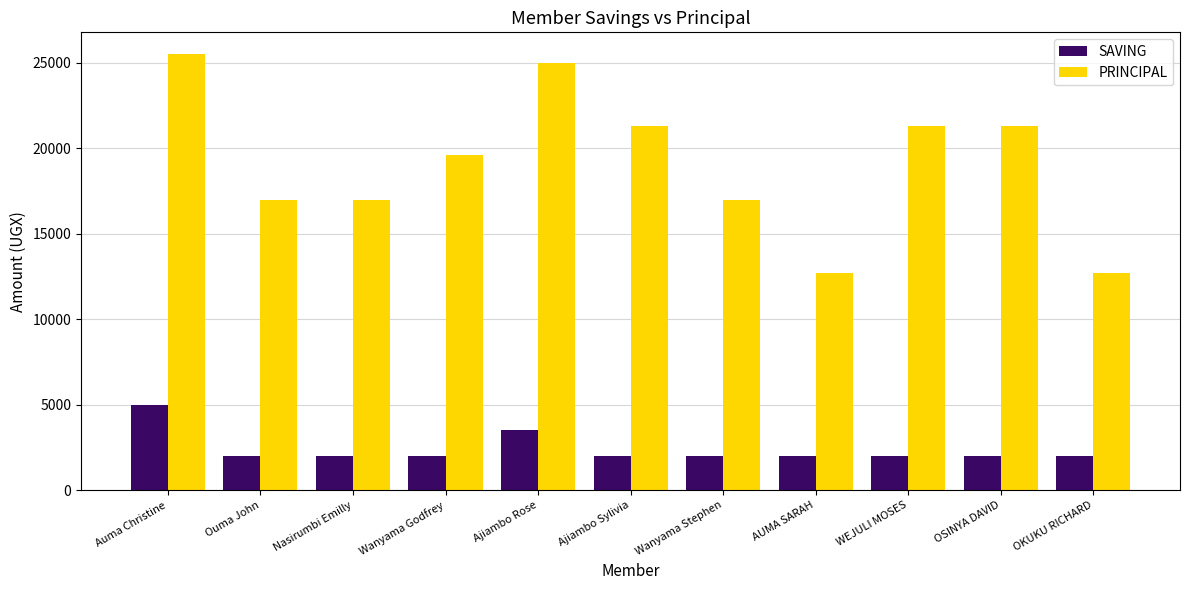

True or false: PRINCIPAL has a value of 7209 at OSINYA DAVID.

False